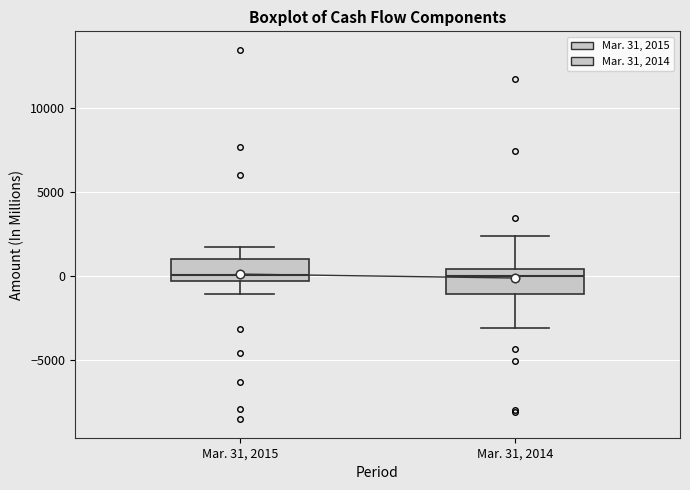

Reading left to right, read every box against the y-axis: the position of its median line, the range the box covers, and the ends of its whiskers. The values are not printed on the chart, so give them approximately, as read against the axis.

Mar. 31, 2015: median 0, box -500 to 1000, whiskers -1000 to 1500
Mar. 31, 2014: median 0, box -1000 to 500, whiskers -3000 to 2500